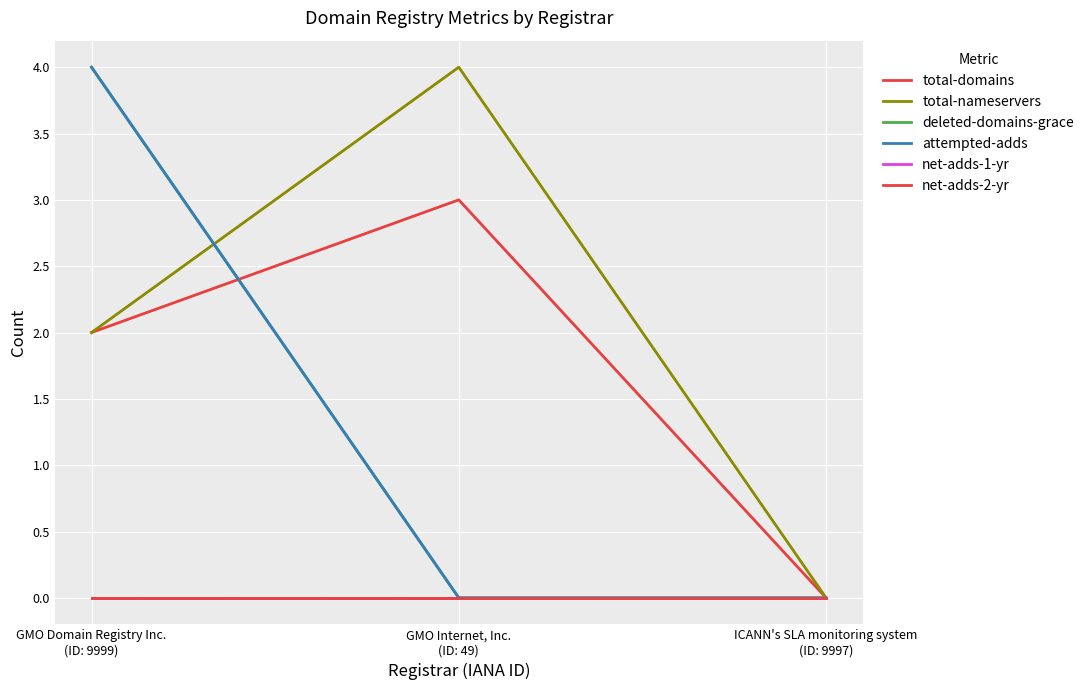

What is the label of the 1st point from the right?

ICANN's SLA monitoring system
(ID: 9997)